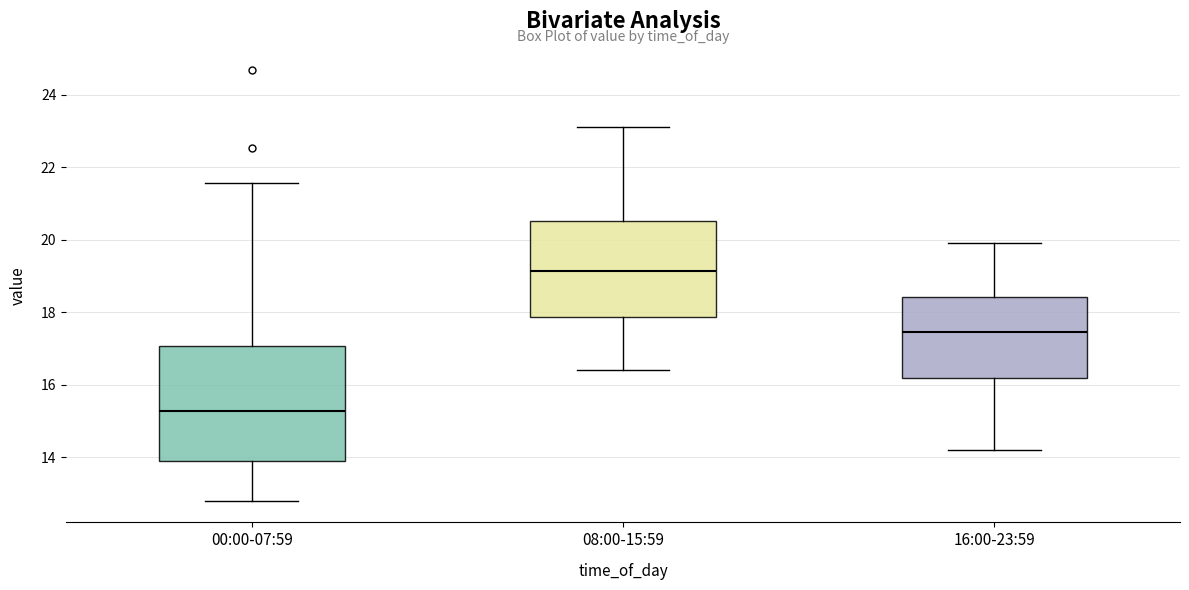

Which box has the lowest median line?

00:00-07:59